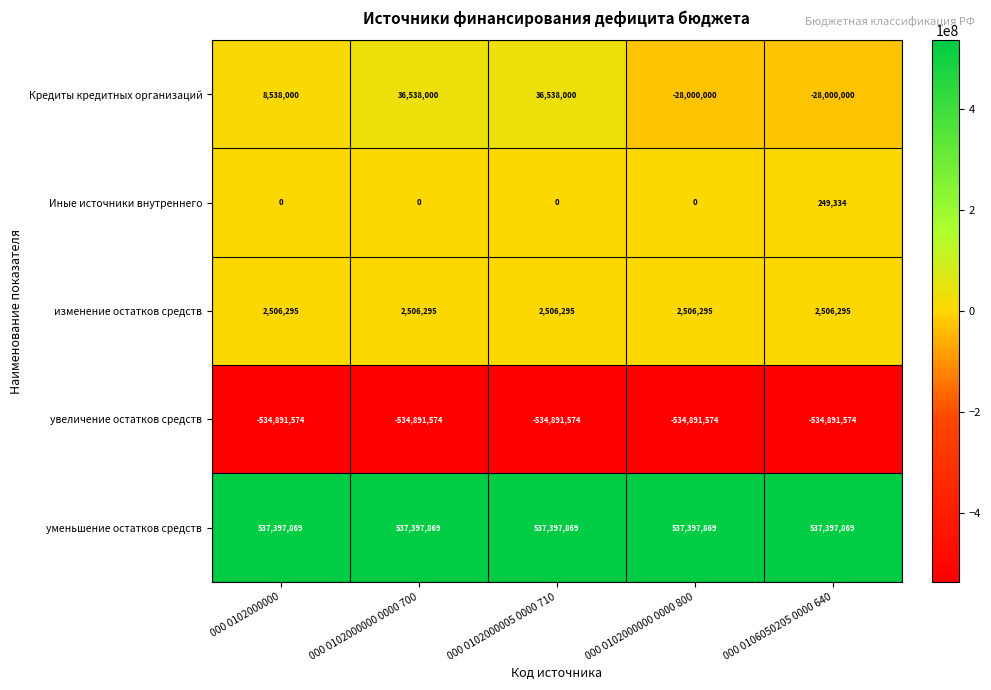

Is the value of увеличение остатков средств at 000 0106050205 0000 640 greater than the value of изменение остатков средств at 000 0102000005 0000 710?

No